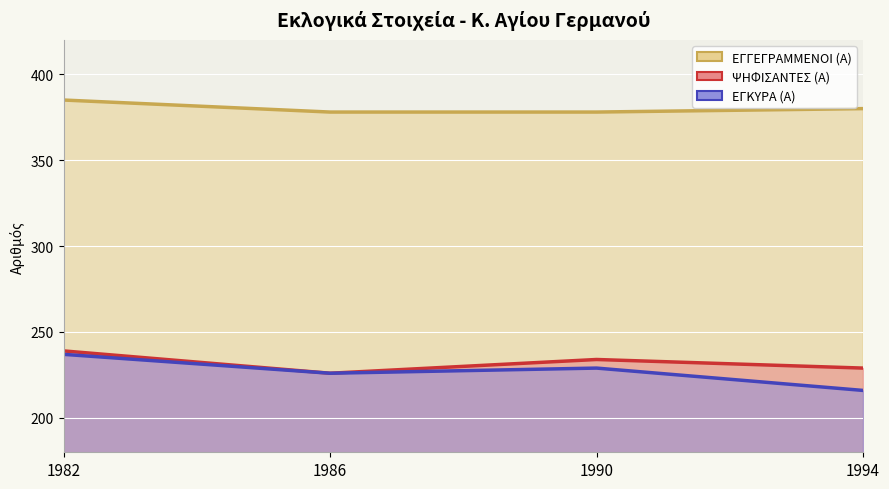

At which category does ΕΓΚΥΡΑ (Α) reach its first local peak?

1990